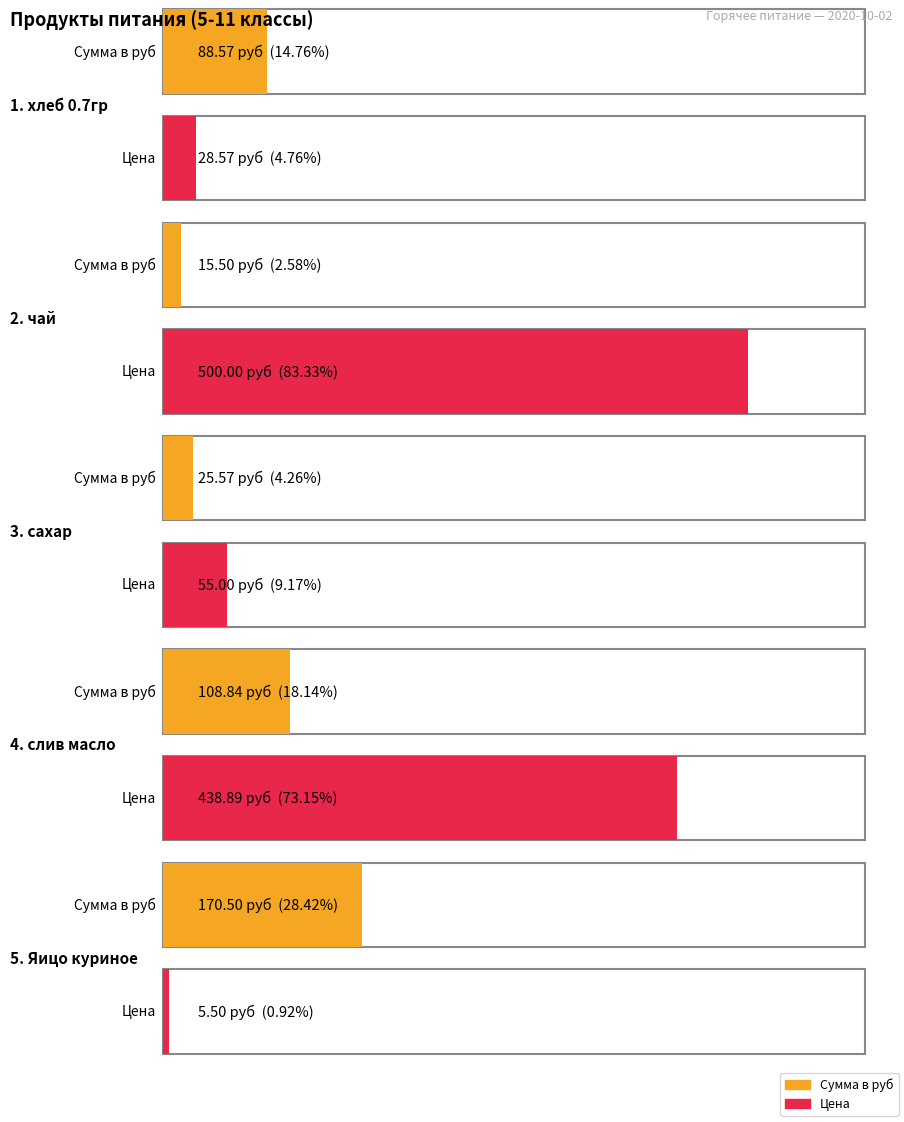

How many data points in Сумма в руб are less than 88?

2